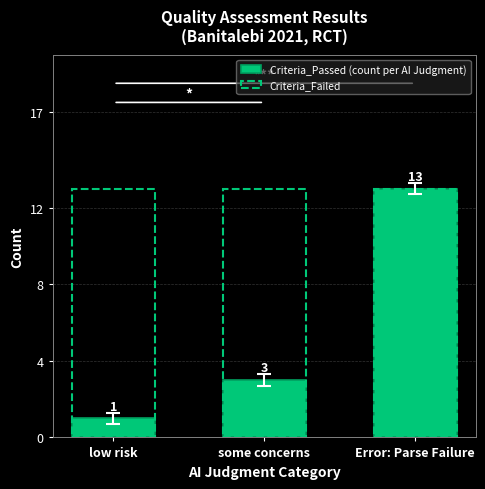

Are the bars horizontal?

No